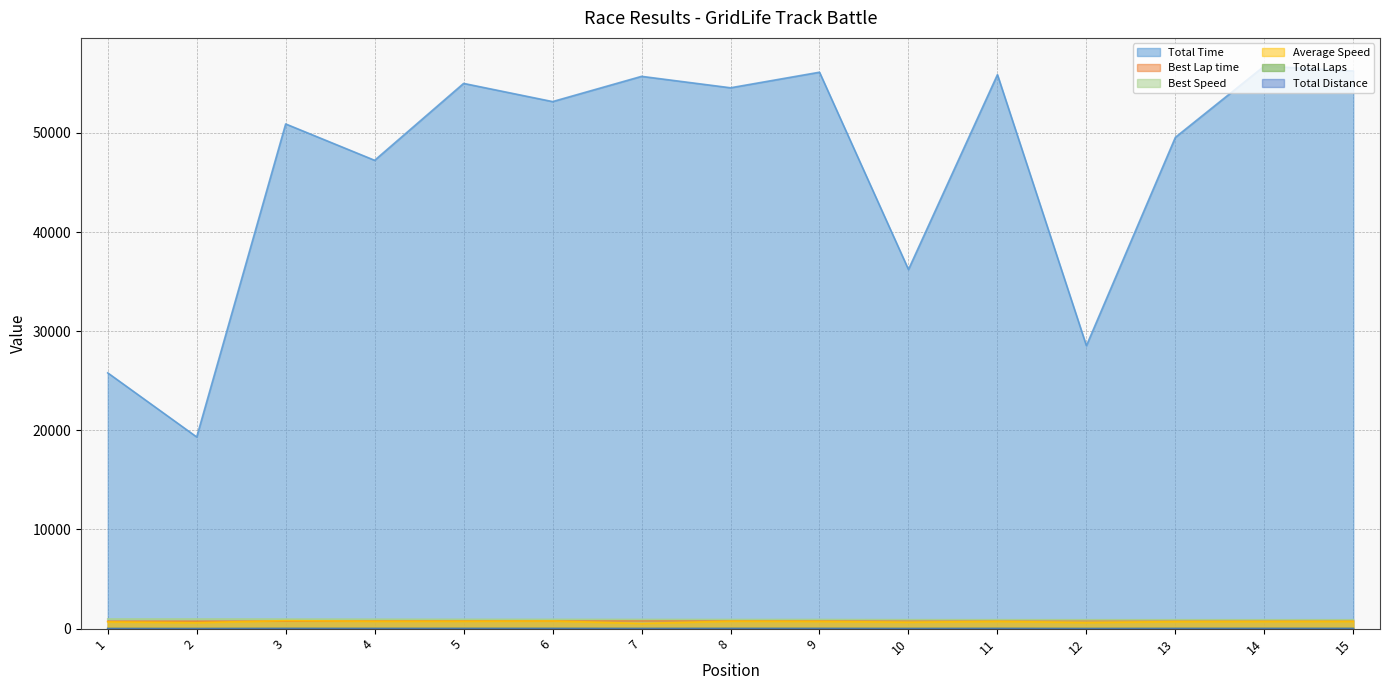

Between 8 and 4, which is larger?

8